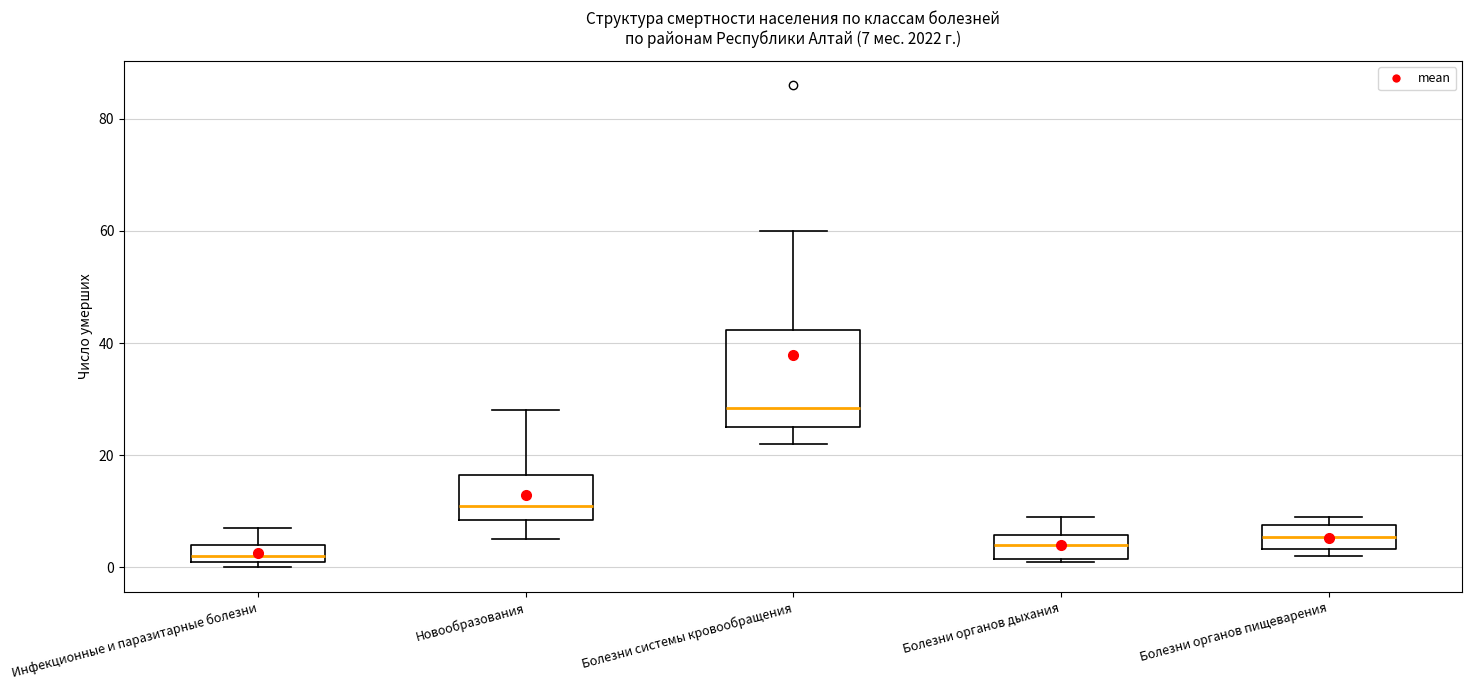

Which box is the tallest, from its lower edge to its upper edge?

Болезни системы кровообращения